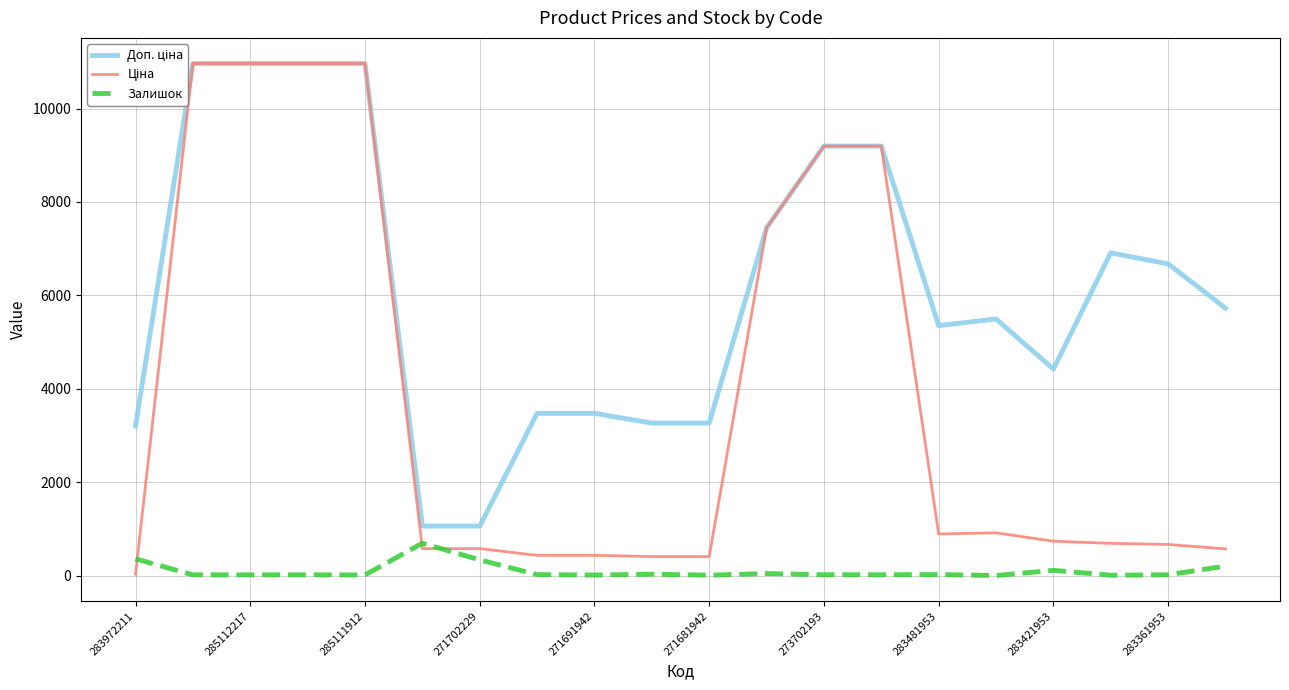

The Залишок series shows 644.3 at 283972211. True or false?

False